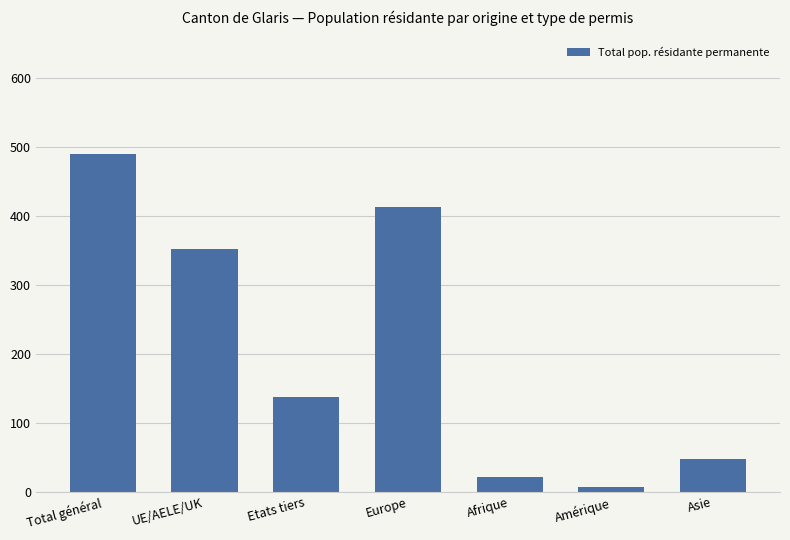

List the labels in order of value, smallest first.

Amérique, Afrique, Asie, Etats tiers, UE/AELE/UK, Europe, Total général